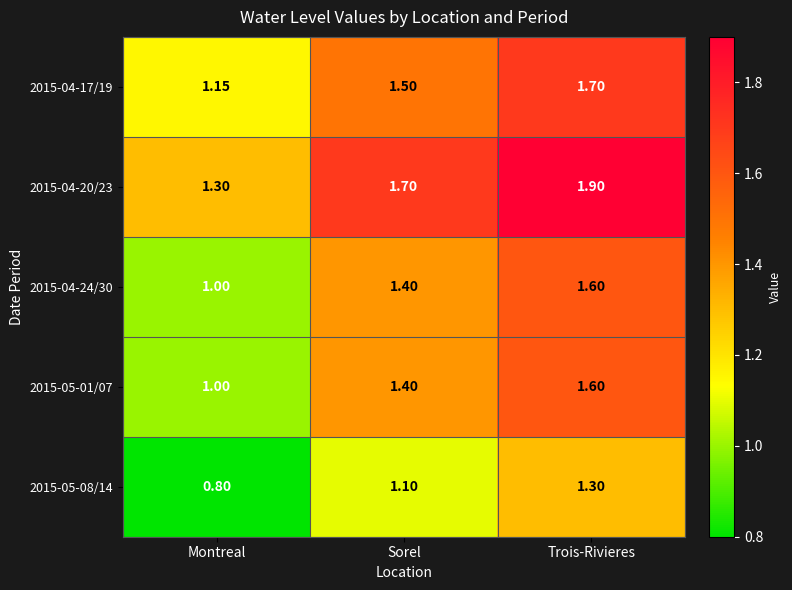

At which category does the chart reach its minimum across all series?

Montreal